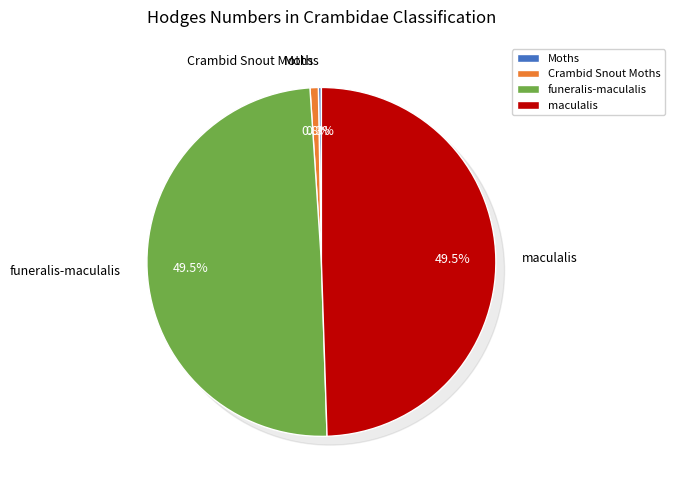

Which has a higher value, maculalis or funeralis-maculalis?

maculalis